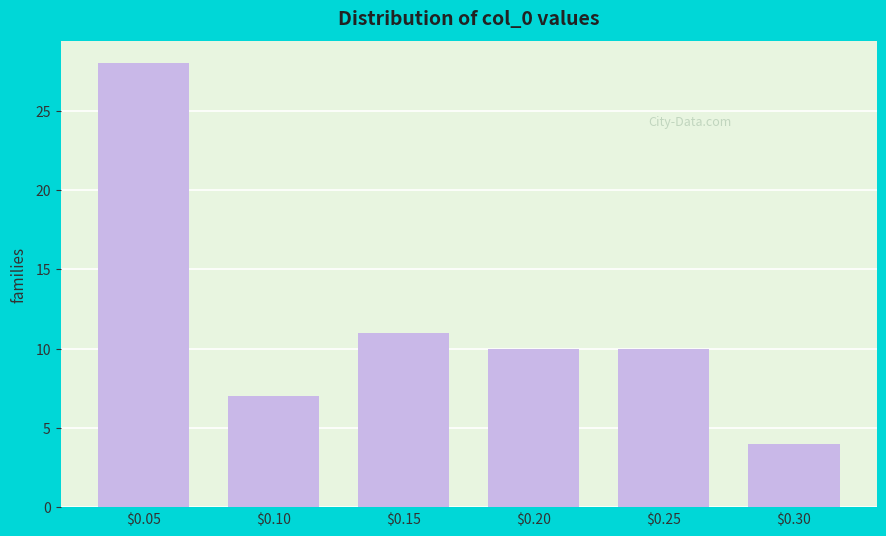

Reading right to left, what are all the values shown in this chart?

4	10	10	11	7	28